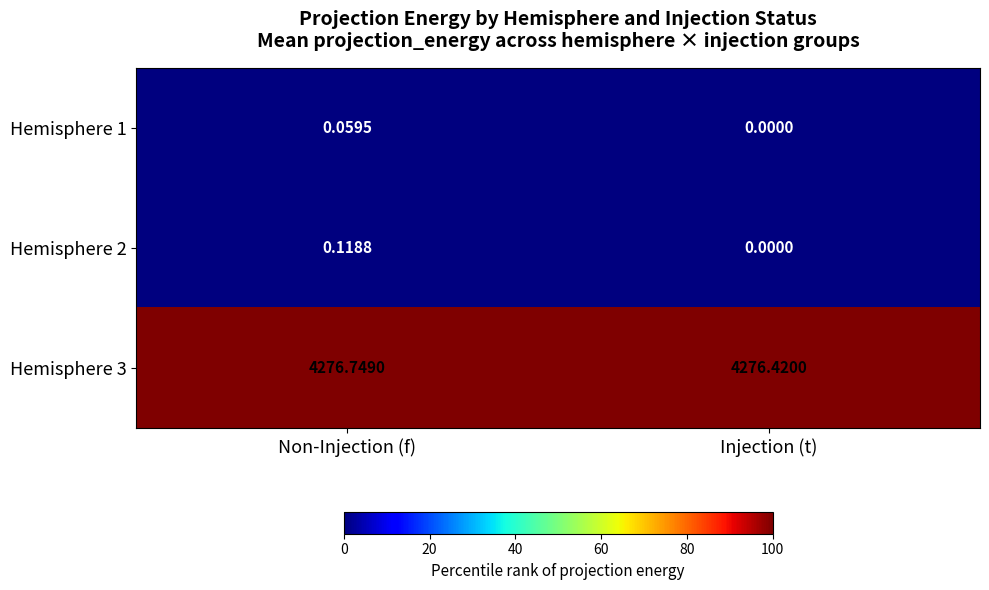

What is the total value across all series at Injection (t)?

4276.4